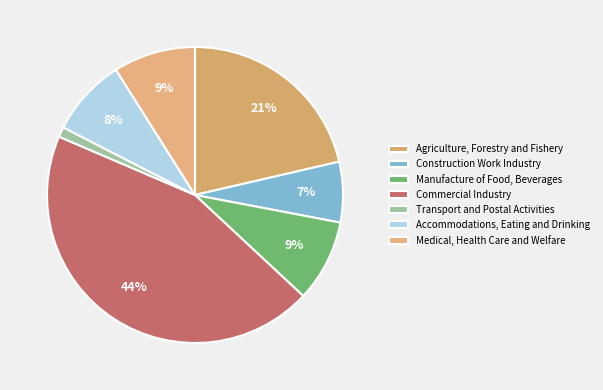

To the nearest percent, what is the combined percentage of Construction Work Industry and Medical, Health Care and Welfare?

16%